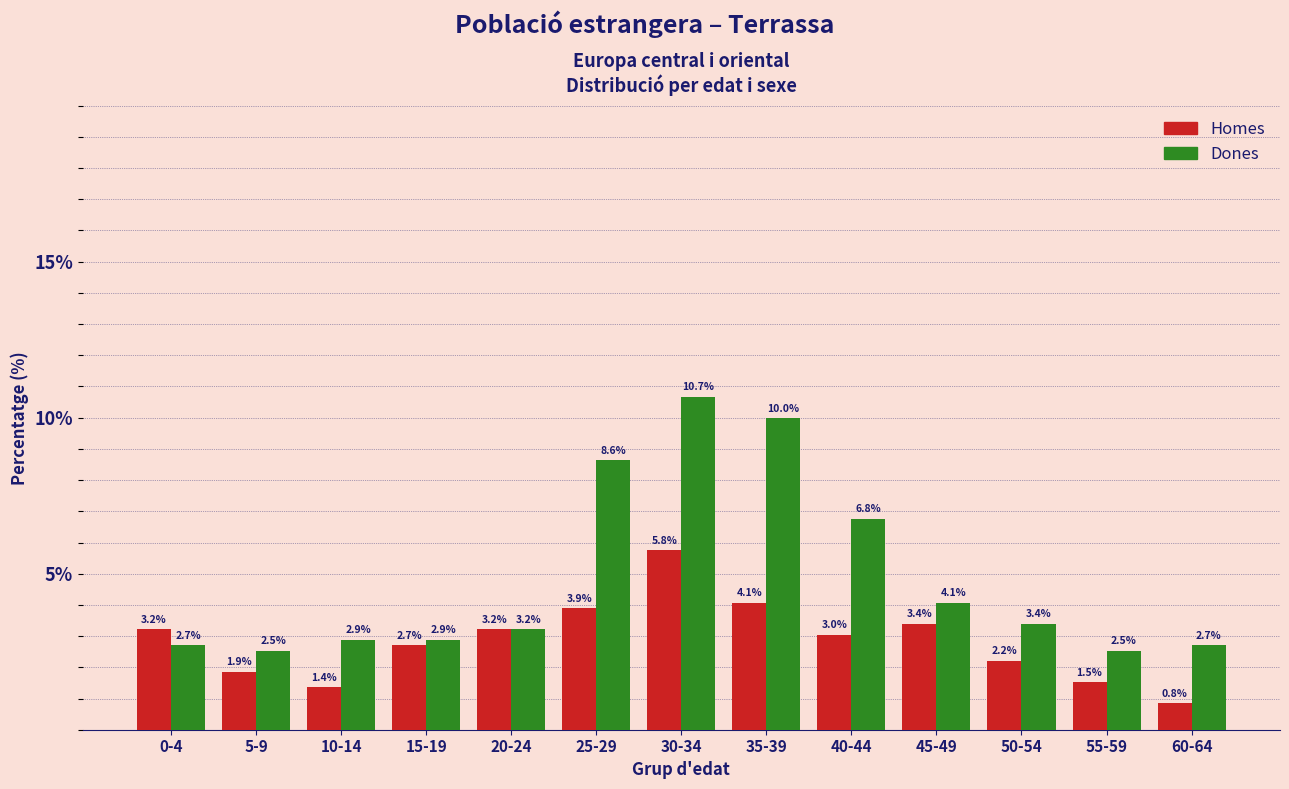

Reading right to left, transcribe all the data shown in this chart.

Homes: 0.8	1.5	2.2	3.4	3.0	4.1	5.8	3.9	3.2	2.7	1.4	1.9	3.2
Dones: 2.7	2.5	3.4	4.1	6.8	10.0	10.7	8.6	3.2	2.9	2.9	2.5	2.7